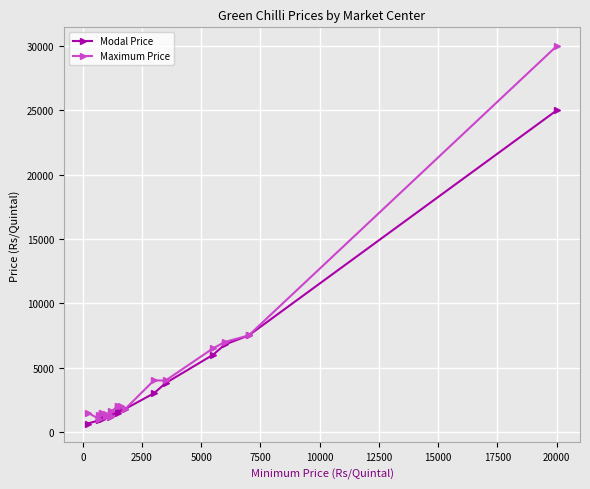

At which category is the sum across all series the highest?

20000